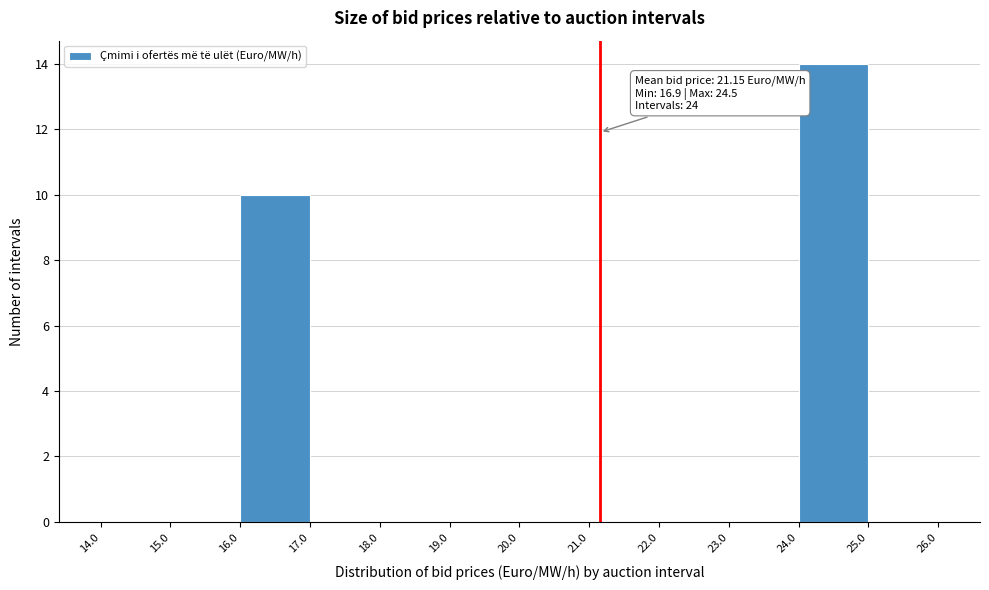

Over which range of the x-axis is the bar tallest?

24.0 to 25.0